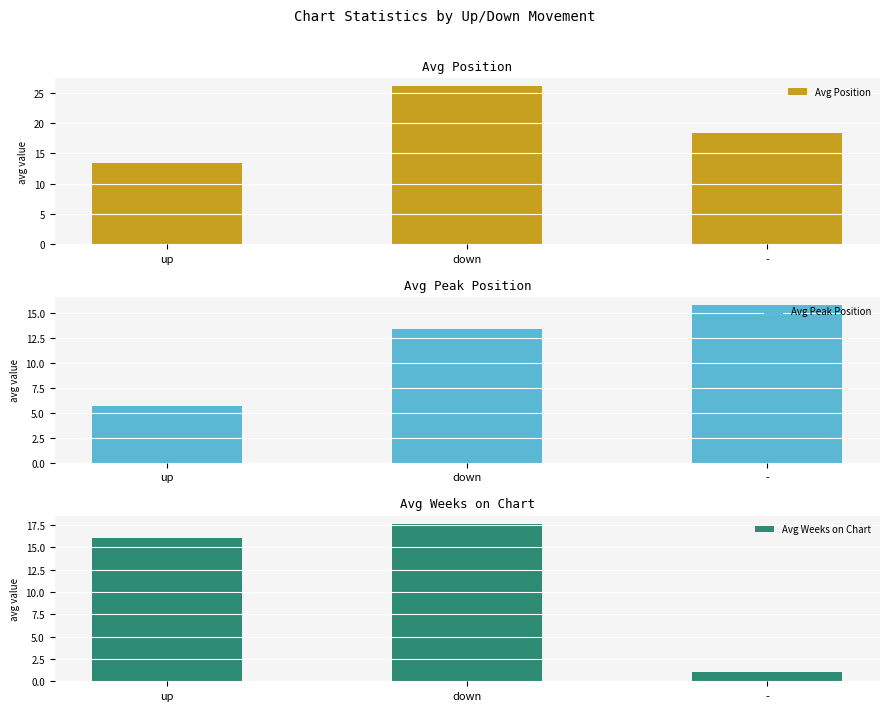

Count the number of categories in the chart.

3